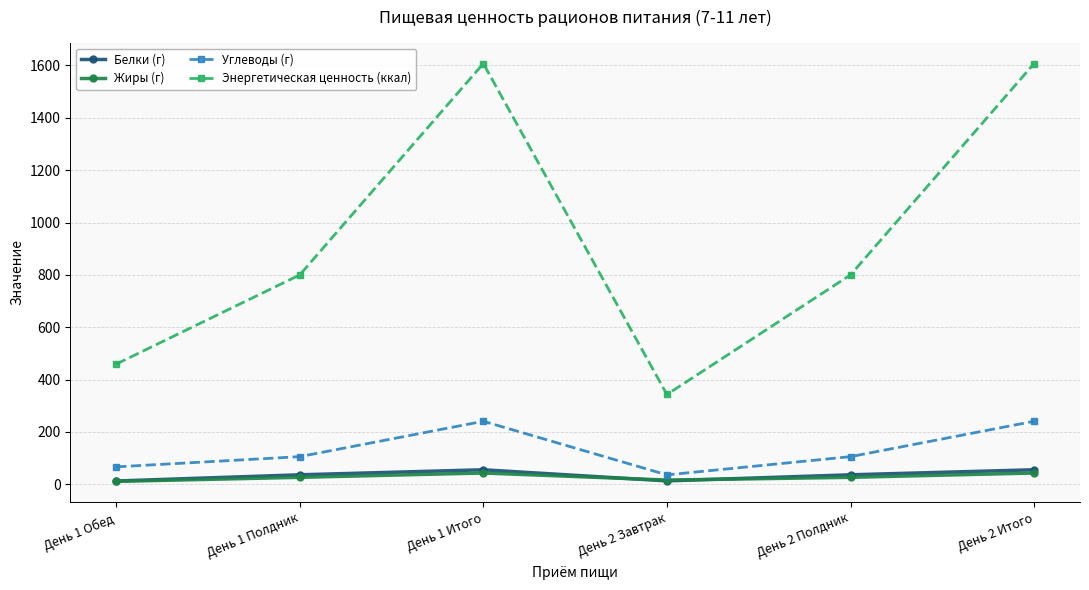

The value of Энергетическая ценность (ккал) at День 1 Итого is 1607.1. True or false?

True